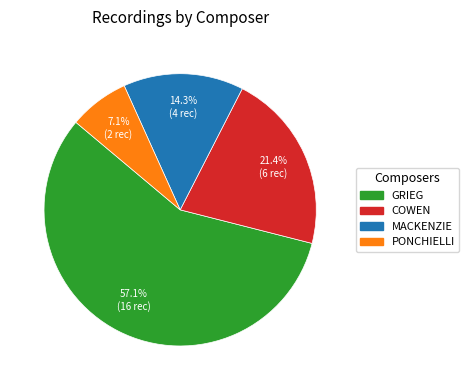

Does PONCHIELLI represent more than half of the total?

No